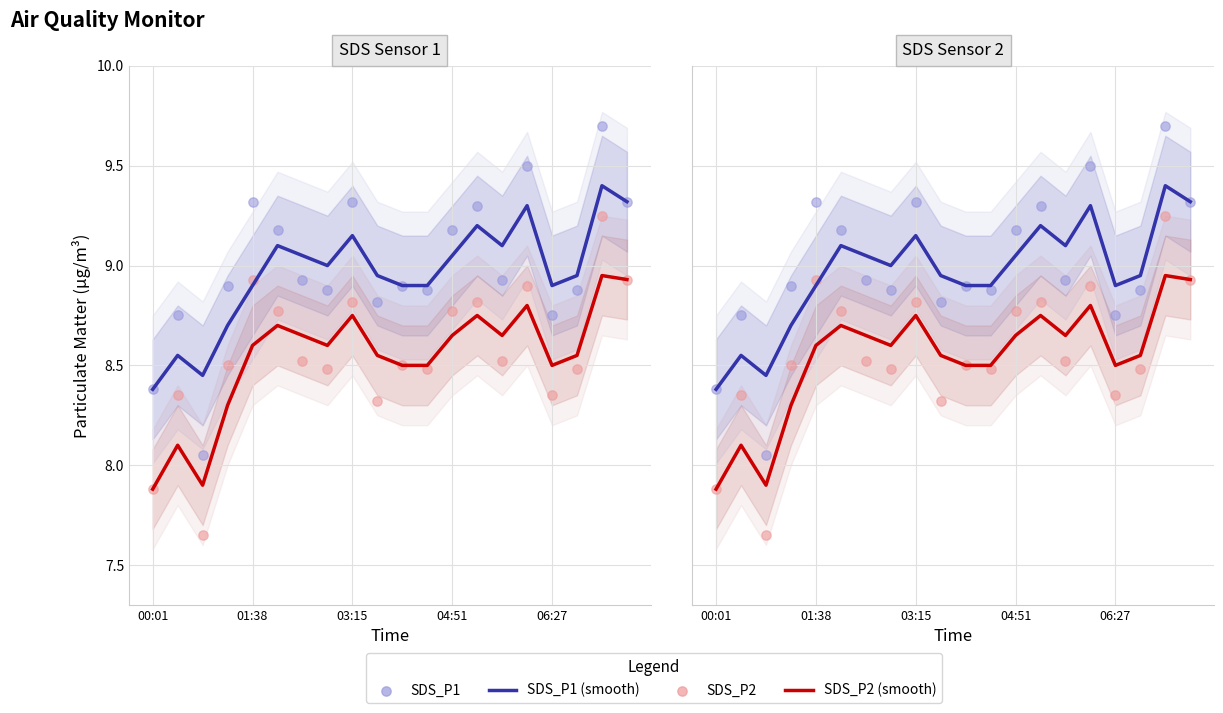

At how many categories does at least one series exceed 8?

20